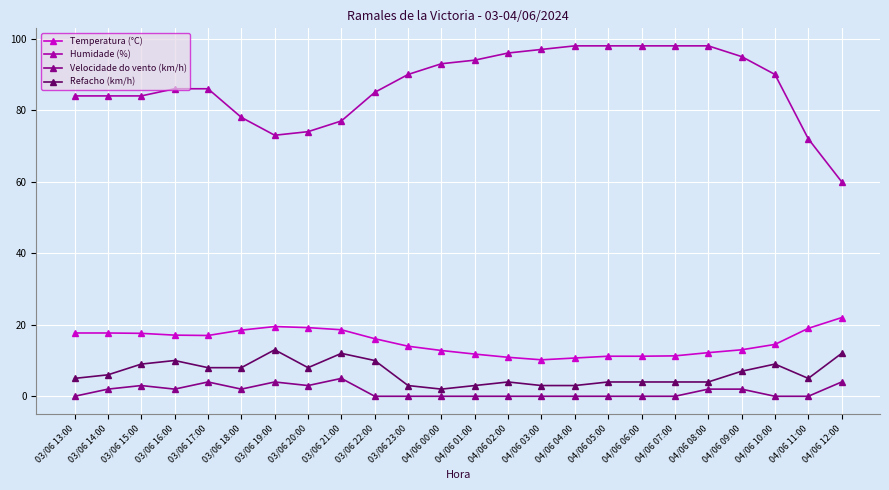

How many lines are shown in the chart?

4